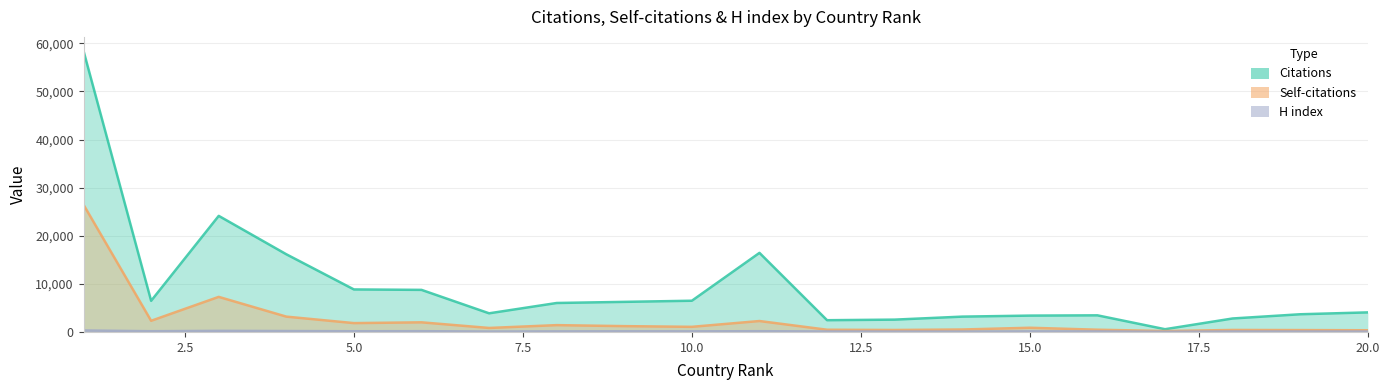

Which series has the largest total across all categories?

Citations